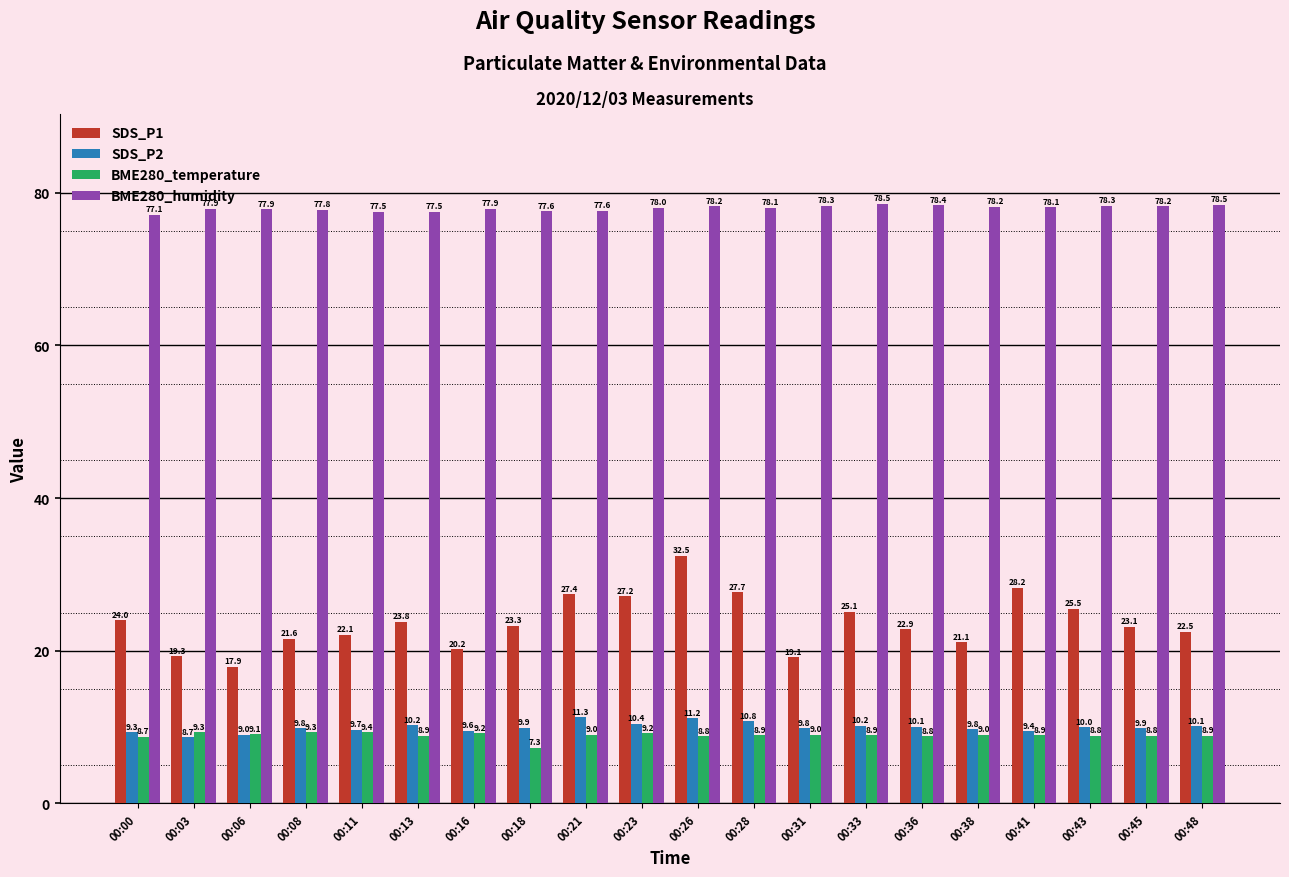

What is the sum of all SDS_P1 values?

474.5